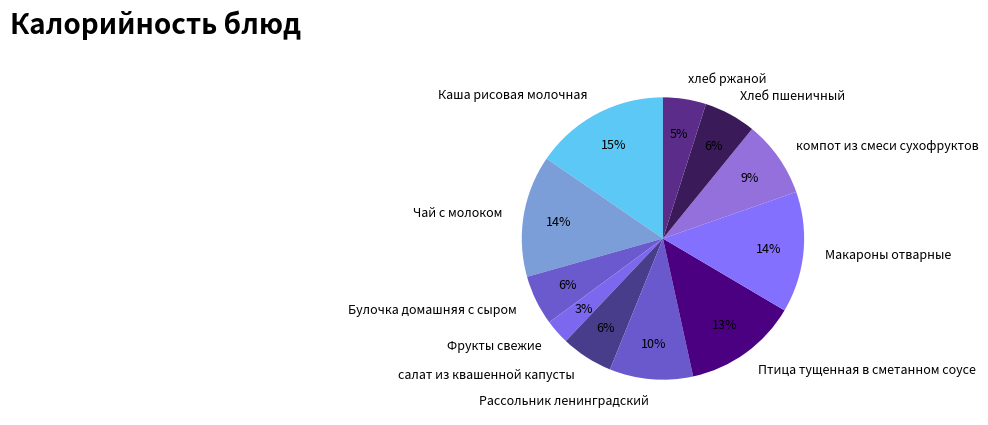

Does any single category account for the majority?

No